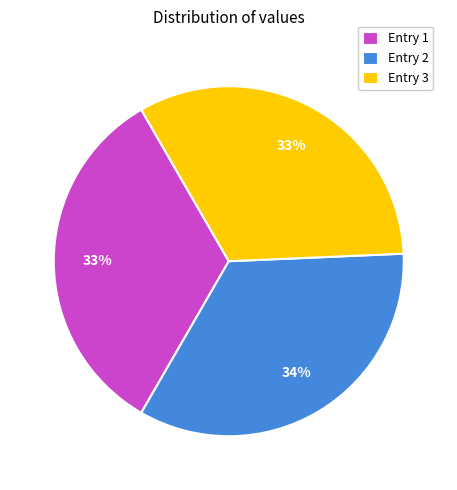

What is the largest slice in the pie chart?

Entry 2